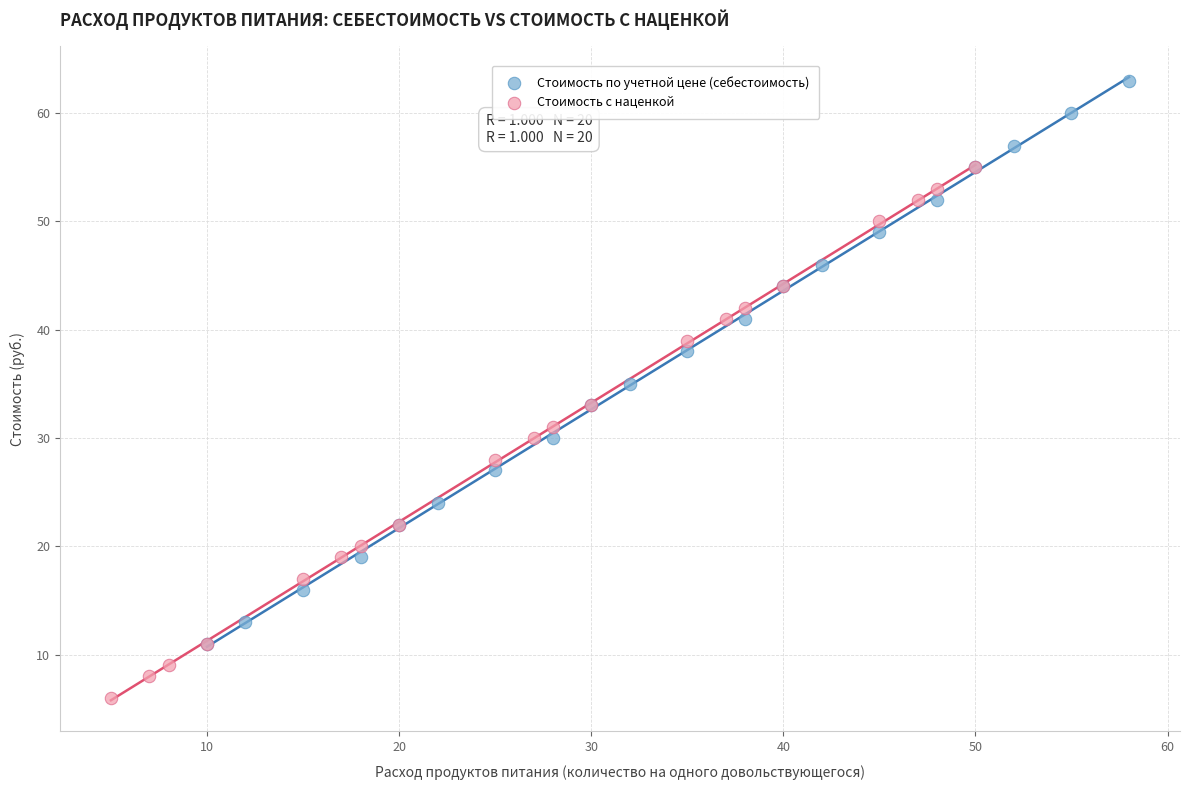

Which series contains the highest Y value?

Стоимость по учетной цене (себестоимость)